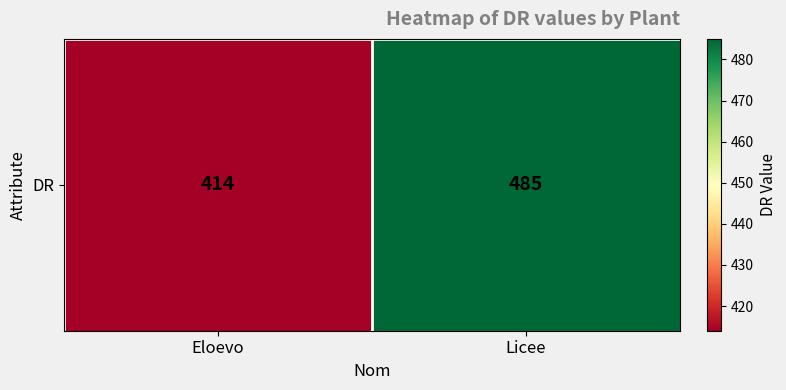

Reading left to right, extract all data points from this chart.

414	485